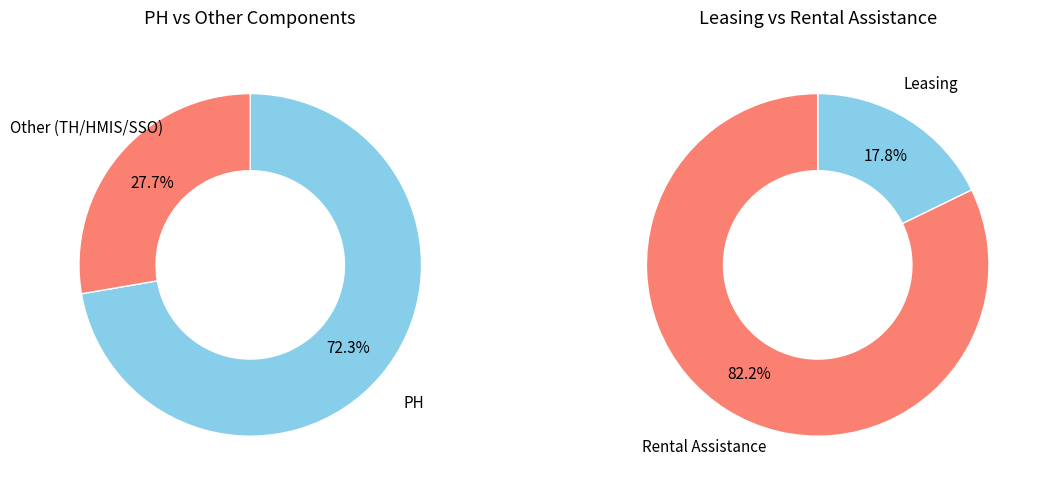

Approximately how many times larger is the value at 1 compared to 2?

0.4